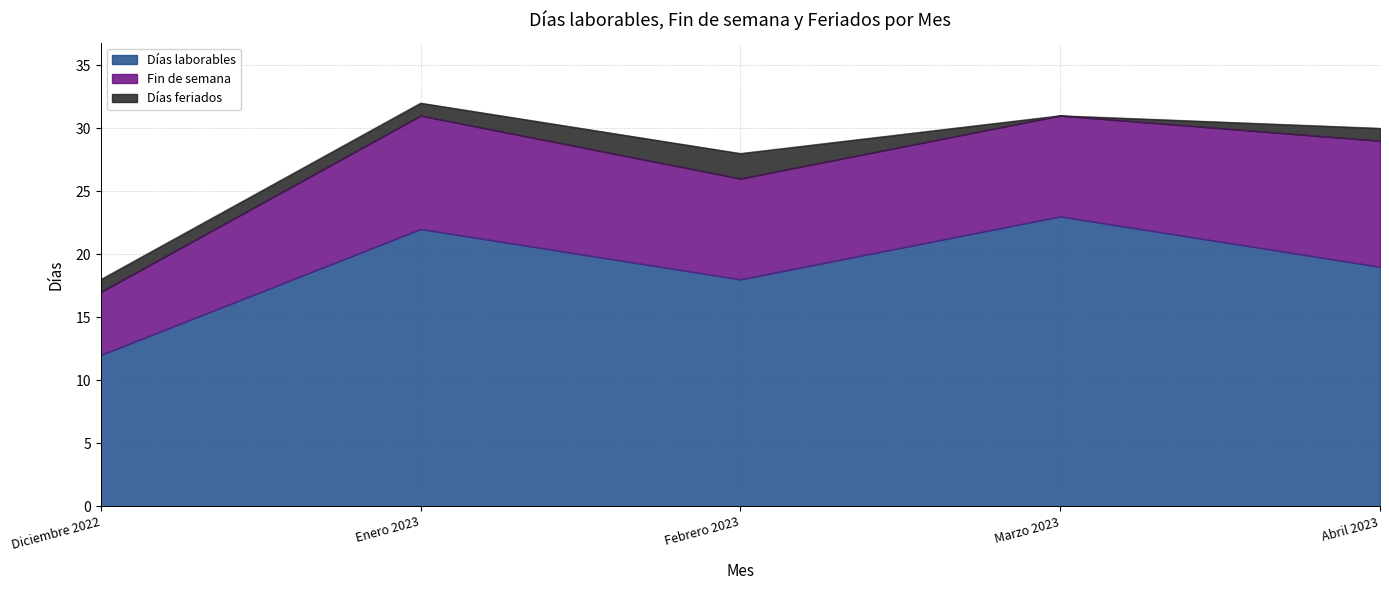

List the series in order of their overall mean, lowest first.

Días feriados, Fin de semana, Días laborables